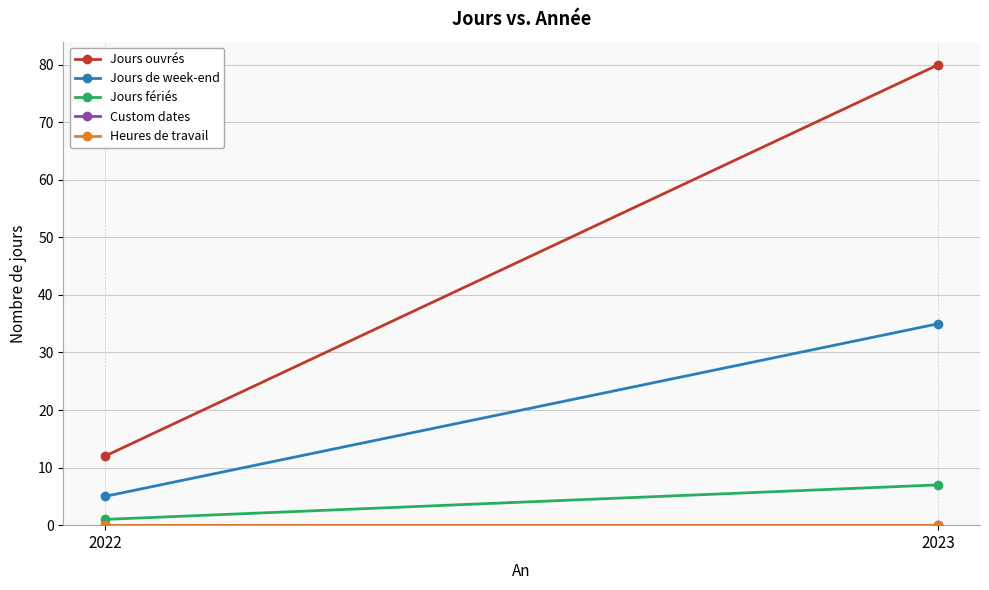

Reading left to right, what are all the values shown in this chart?

Jours ouvrés: 12	80
Jours de week-end: 5	35
Jours fériés: 1	7
Custom dates: 0	0
Heures de travail: 0	0